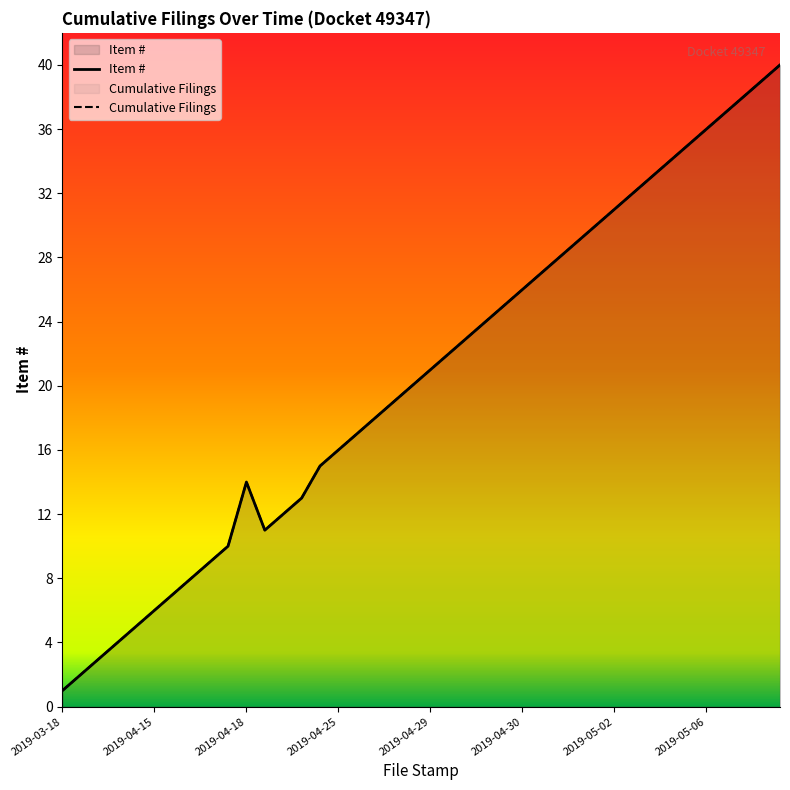

What is the difference between the second highest and second lowest values in the Cumulative Filings series?

37